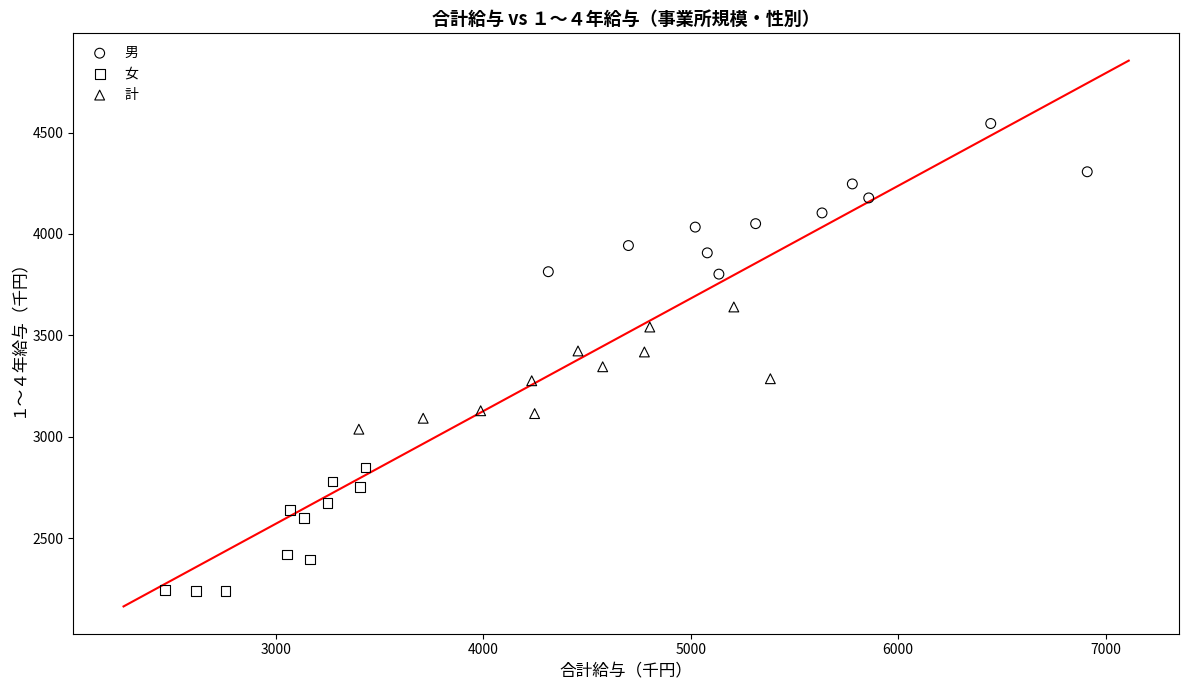

Which series reaches the minimum Y coordinate?

女